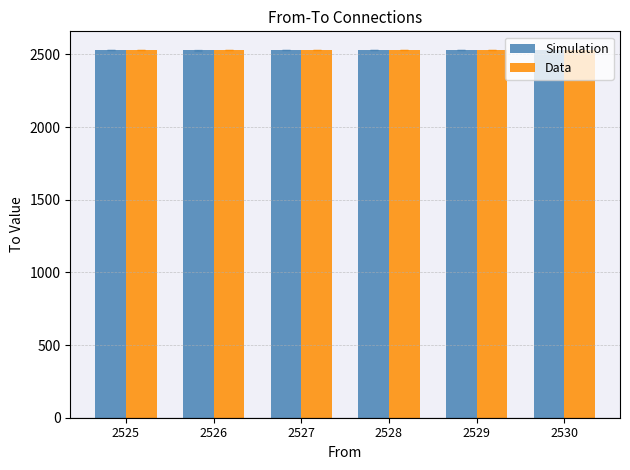

Which series has the largest total across all categories?

Data